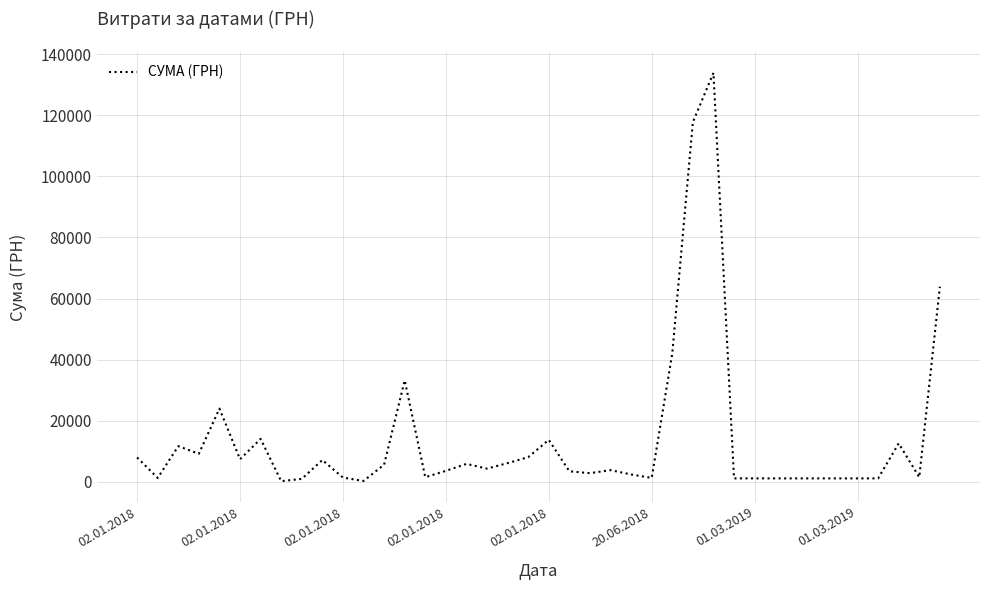

What is the maximum value shown in the chart?

133830.4